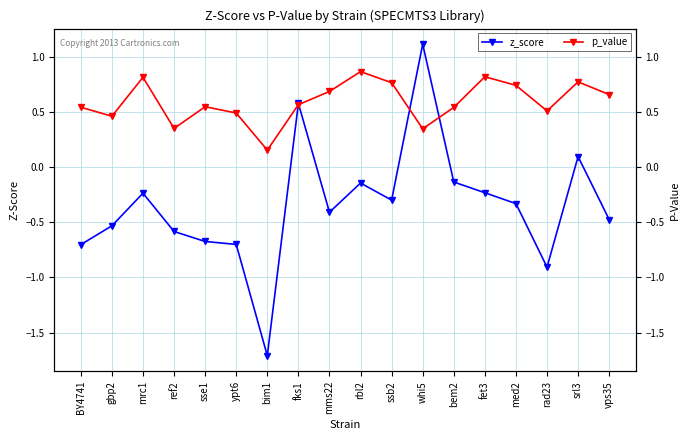

The value of p_value at ref2 is 0.1. True or false?

False